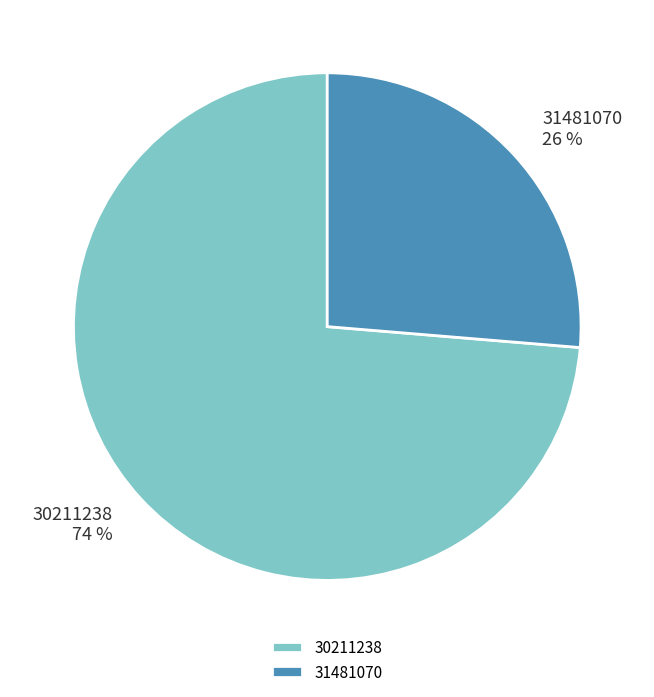

What is the ratio of the value at 31481070 to the value at 30211238?

0.4